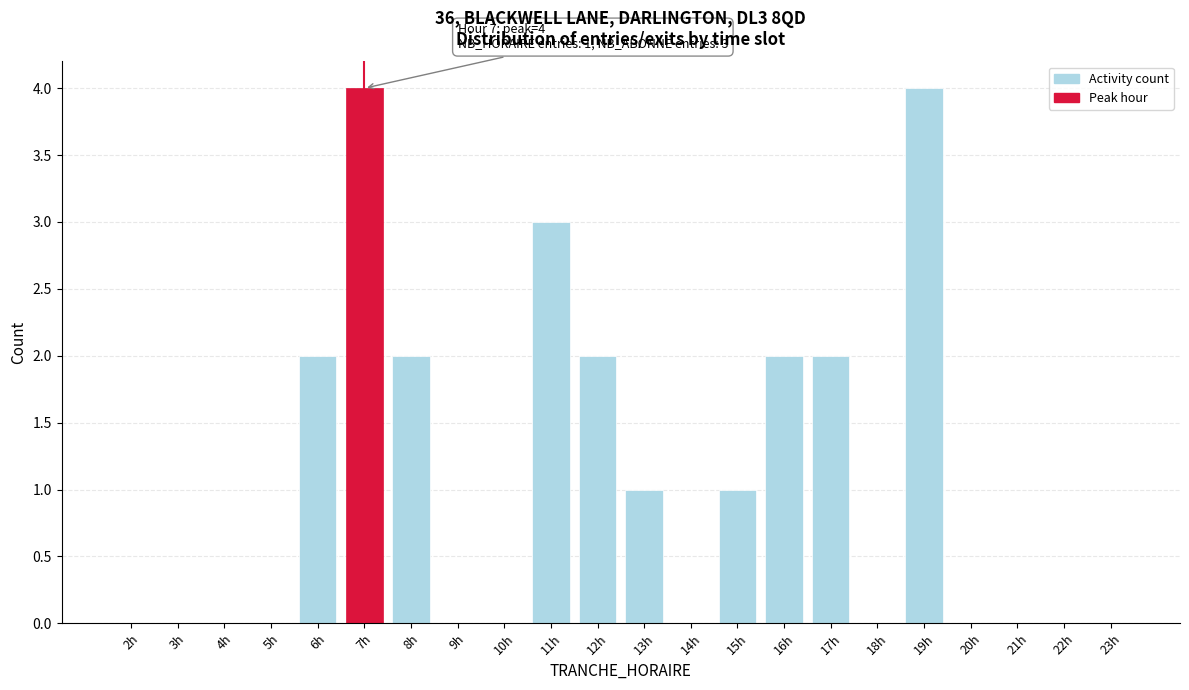

Reading right to left, list all the values displayed in this chart.

23h=0	22h=0	21h=0	20h=0	19h=4	18h=0	17h=2	16h=2	15h=1	14h=0	13h=1	12h=2	11h=3	10h=0	9h=0	8h=2	7h=4	6h=2	5h=0	4h=0	3h=0	2h=0